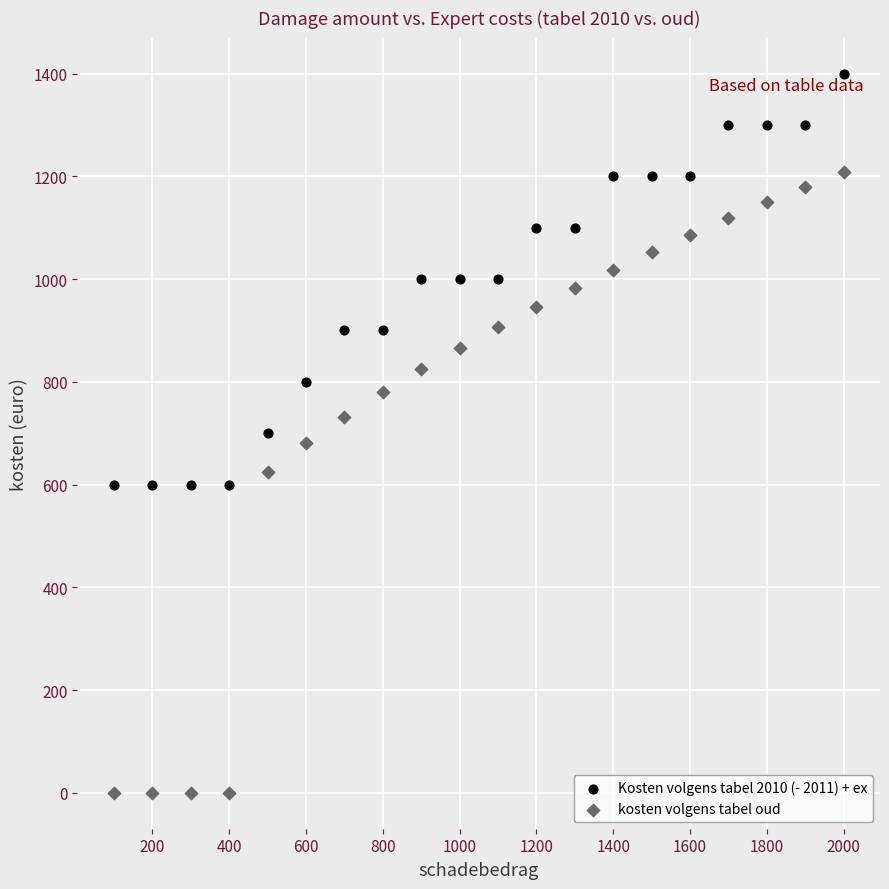

Which series contains the highest Y value?

Kosten volgens tabel 2010 (- 2011) + ex